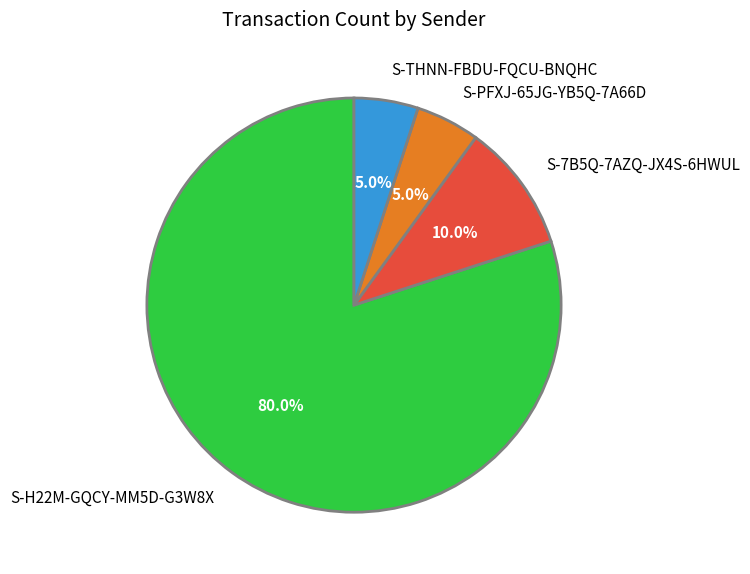

To the nearest percent, what percentage of the pie is S-7B5Q-7AZQ-JX4S-6HWUL?

10%